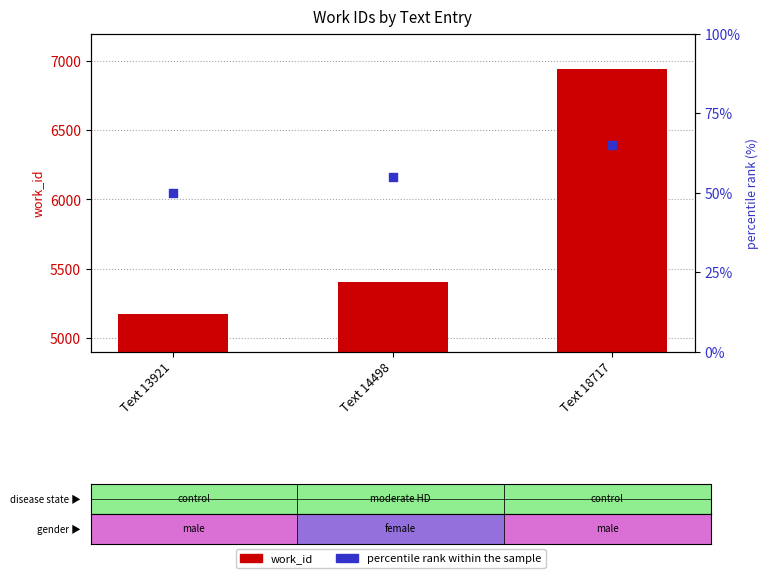

Is the value of percentile rank within the sample at Text 14498 greater than the value of work_id at Text 18717?

No